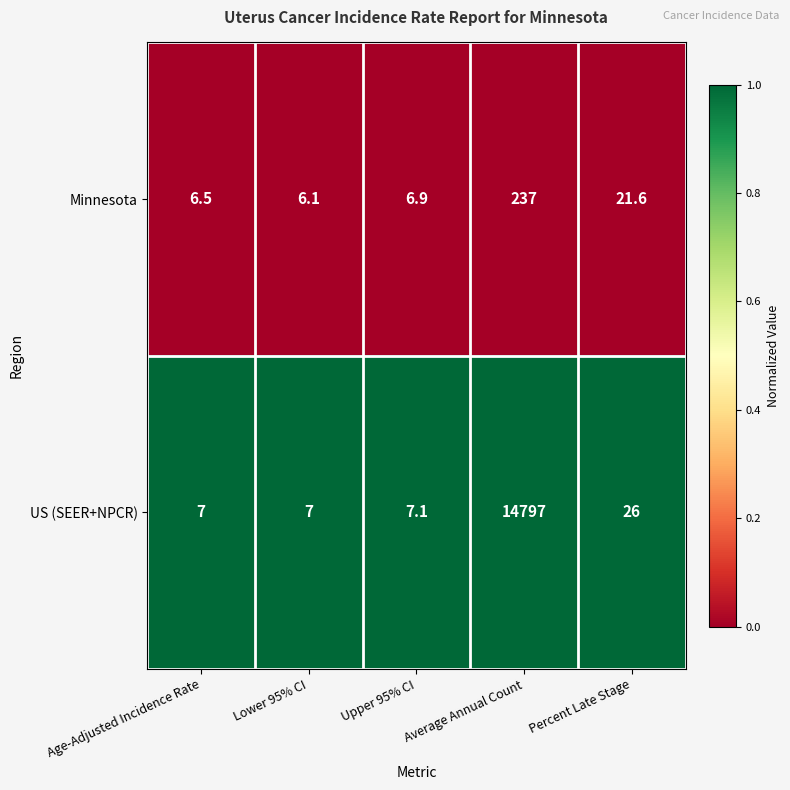

List the series in order of their peak value, lowest first.

Minnesota, US (SEER+NPCR)